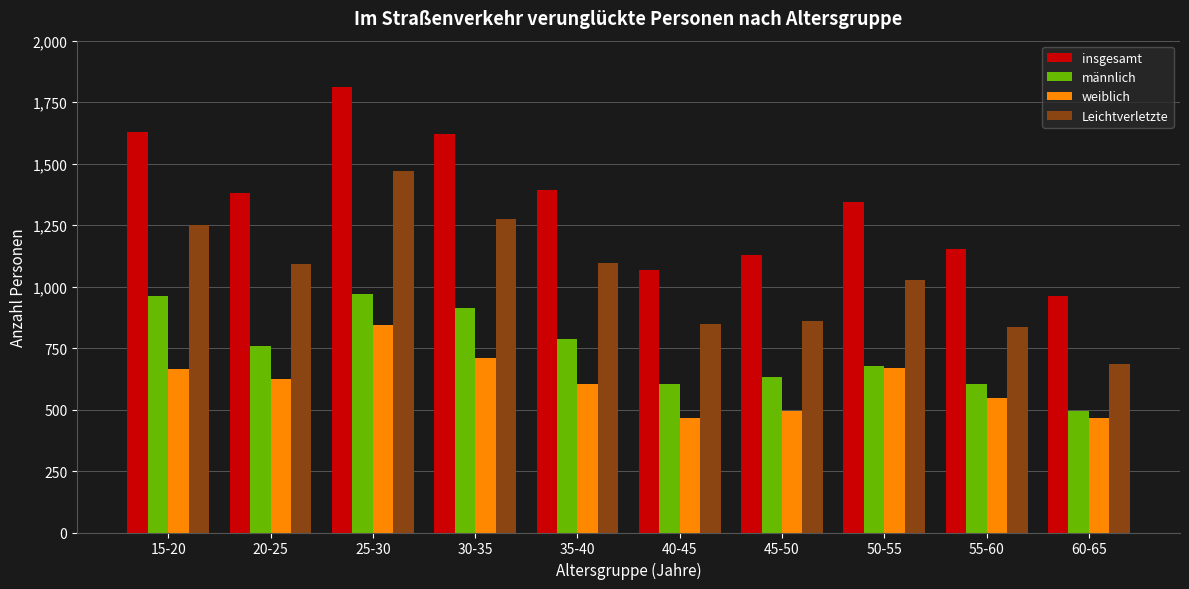

Does the chart contain any negative values?

No